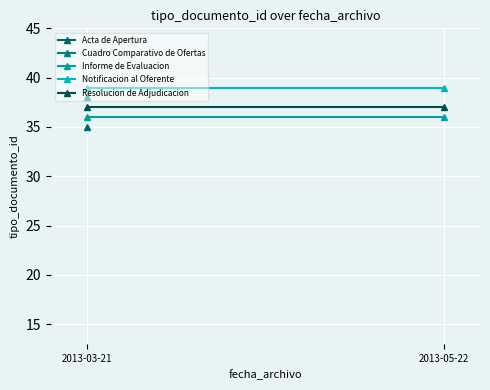

What value does the Notificacion al Oferente series have at 2013-05-22?

39